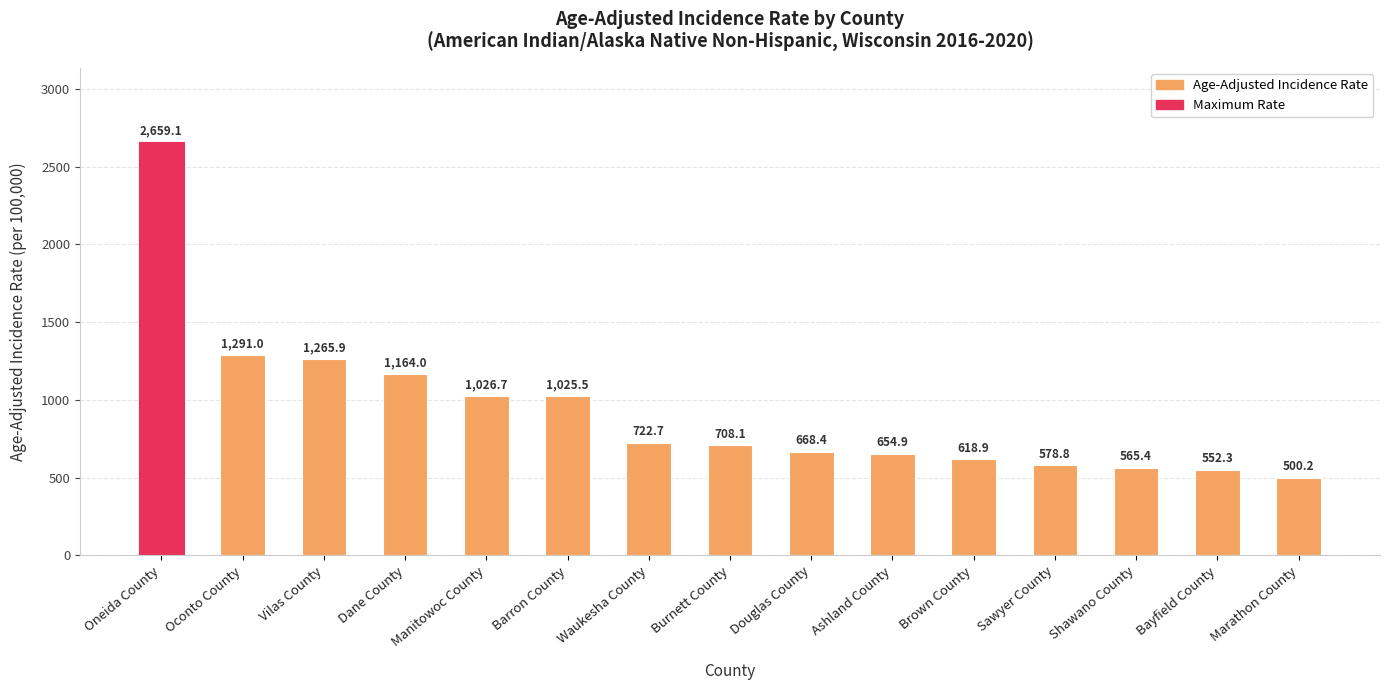

What is the smallest value displayed?

500.2